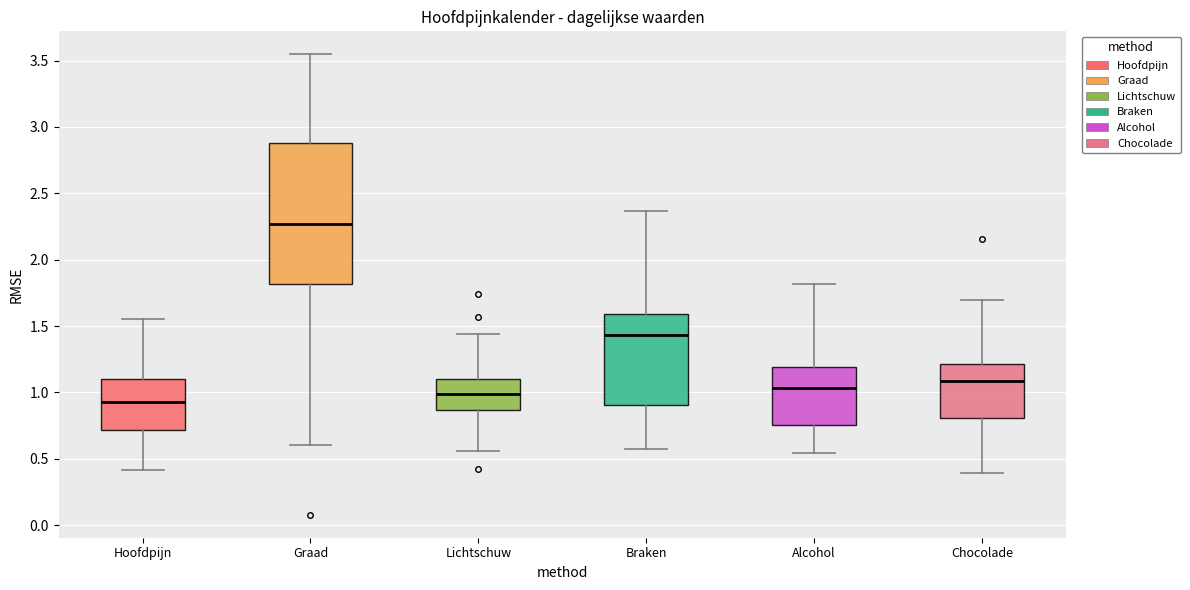

Reading left to right, transcribe this box plot: for each box, give where its median line is, the range the box spans, and where its two whiskers end, as read against the y-axis. The values are not printed on the chart, so give them approximately, as read against the axis.

Hoofdpijn: median 0.95, box 0.70 to 1.10, whiskers 0.40 to 1.55
Graad: median 2.25, box 1.80 to 2.90, whiskers 0.60 to 3.55
Lichtschuw: median 1.00, box 0.85 to 1.10, whiskers 0.55 to 1.45
Braken: median 1.45, box 0.90 to 1.60, whiskers 0.60 to 2.35
Alcohol: median 1.05, box 0.75 to 1.20, whiskers 0.55 to 1.80
Chocolade: median 1.10, box 0.80 to 1.20, whiskers 0.40 to 1.70